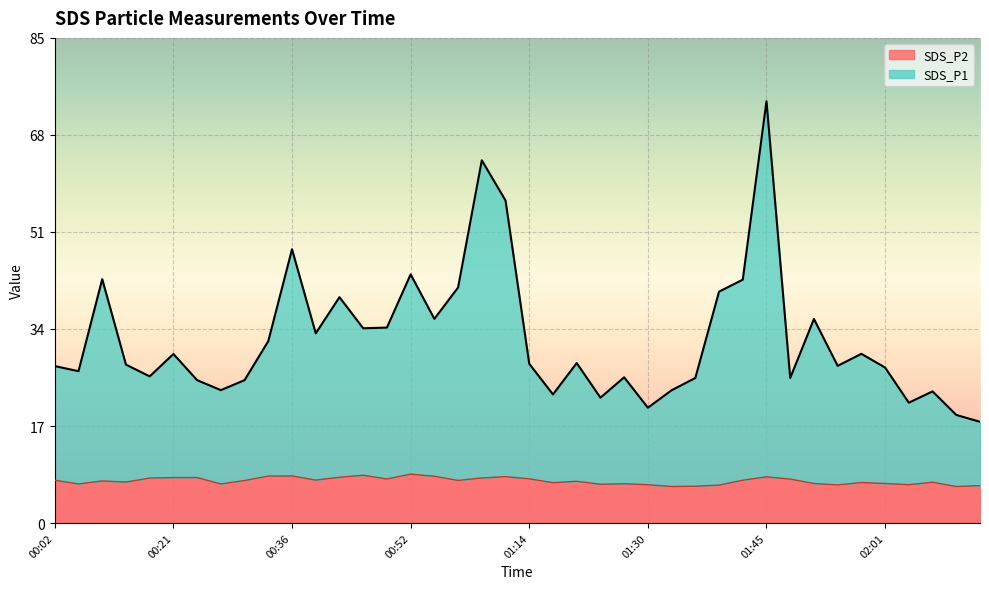

What is the difference between the highest and lowest values at 01:45?

65.9